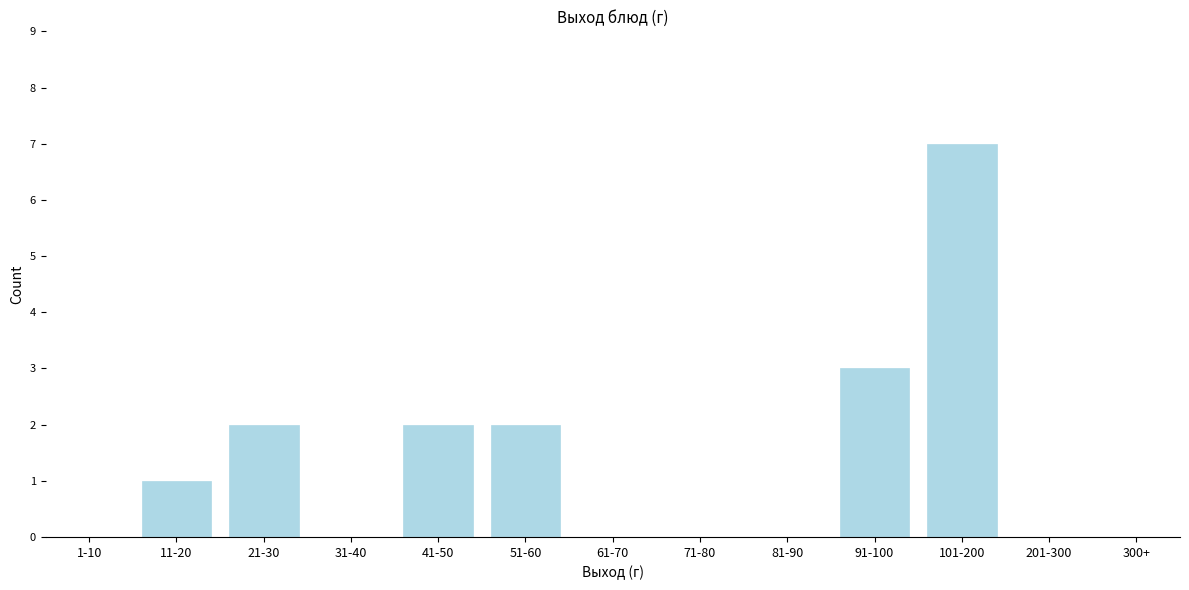

Reading left to right, extract all data points from this chart.

1-10=0	11-20=1	21-30=2	31-40=0	41-50=2	51-60=2	61-70=0	71-80=0	81-90=0	91-100=3	101-200=7	201-300=0	300+=0